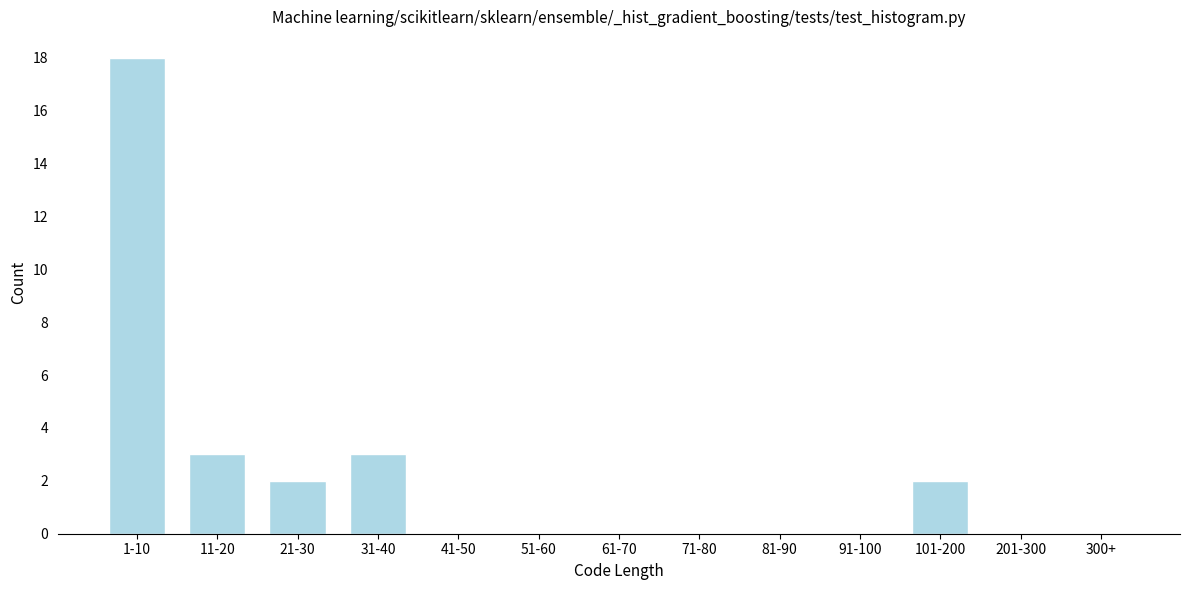

Reading right to left, what are all the values shown in this chart?

300+=0	201-300=0	101-200=2	91-100=0	81-90=0	71-80=0	61-70=0	51-60=0	41-50=0	31-40=3	21-30=2	11-20=3	1-10=18